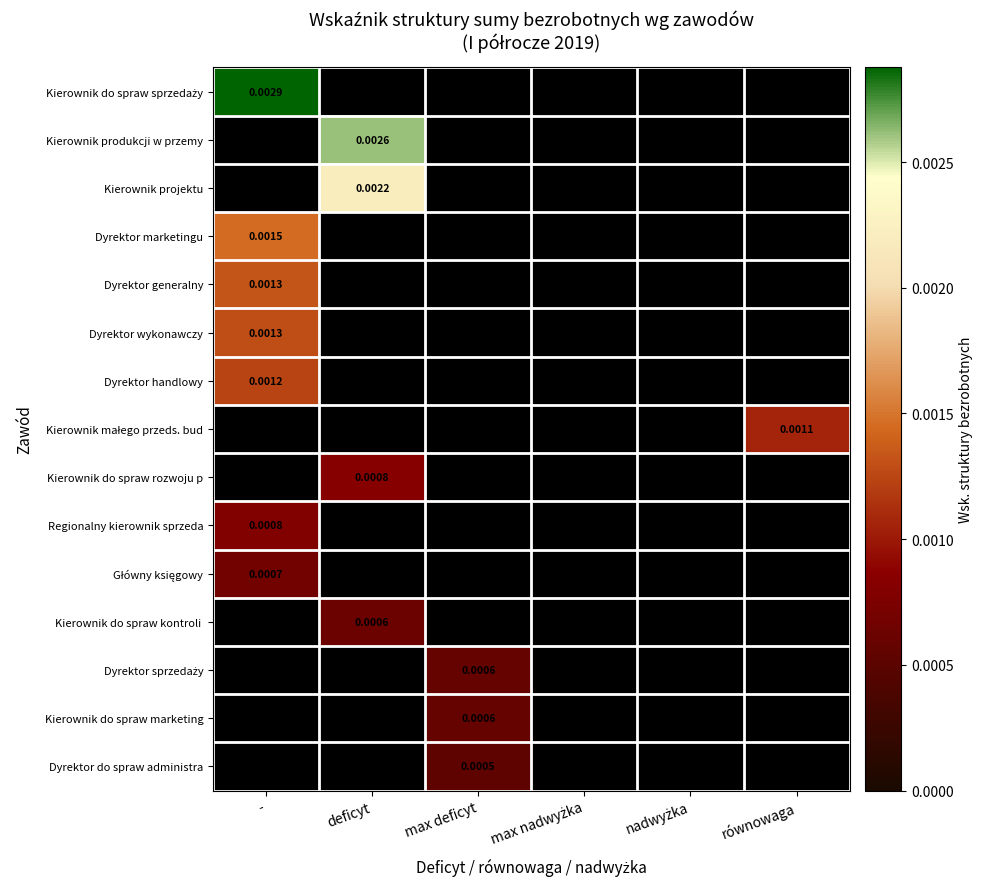

Is the value of Kierownik do spraw marketing at max deficyt greater than the value of Regionalny kierownik sprzeda at -?

No